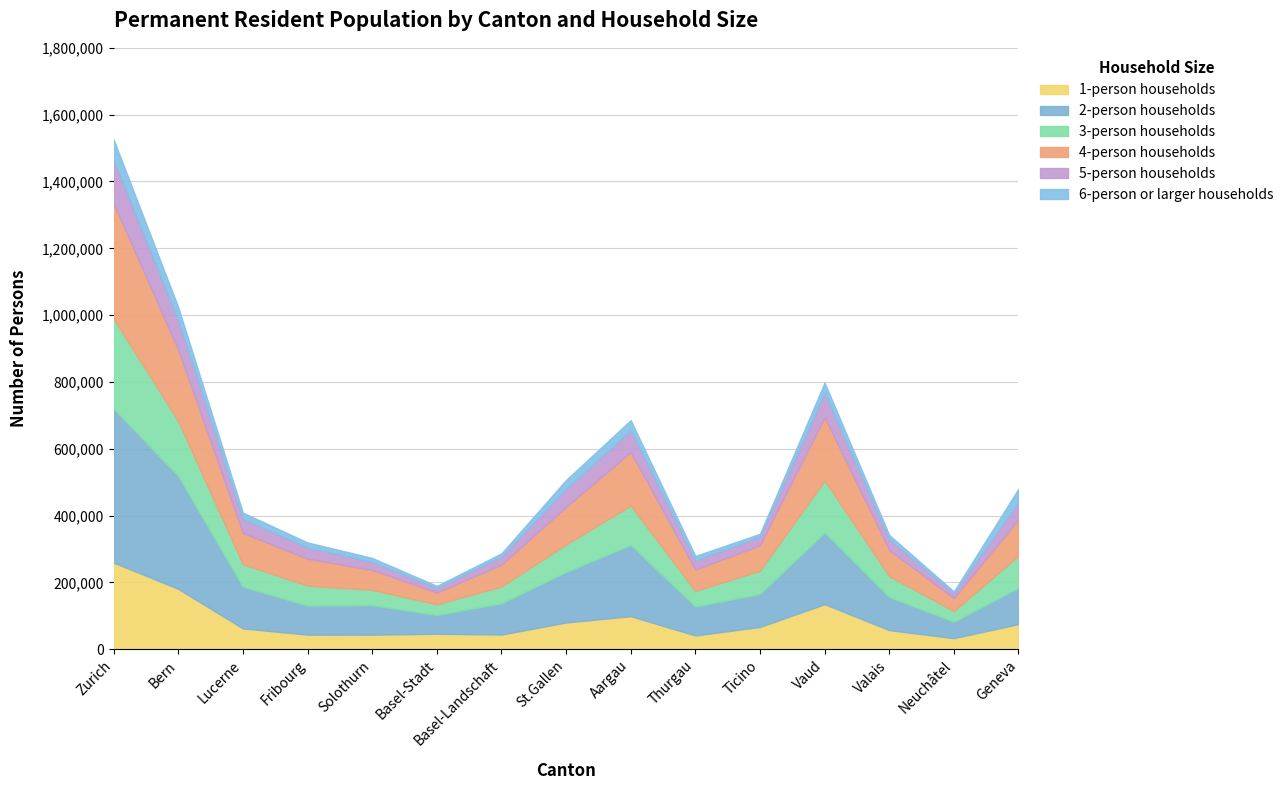

Reading left to right, transcribe all the data shown in this chart.

1-person households: Zurich=259514	Bern=180824	Lucerne=62554	Fribourg=43876	Solothurn=43737	Basel-Stadt=46476	Basel-Landschaft=44141	St.Gallen=80223	Aargau=99099	Thurgau=41414	Ticino=66863	Vaud=135120	Valais=57409	Neuchâtel=33387	Geneva=75358
2-person households: Zurich=460468	Bern=337652	Lucerne=124660	Fribourg=86892	Solothurn=88254	Basel-Stadt=56164	Basel-Landschaft=93392	St.Gallen=151048	Aargau=213410	Thurgau=86842	Ticino=98508	Vaud=214544	Valais=98992	Neuchâtel=49040	Geneva=108852
3-person households: Zurich=269820	Bern=164406	Lucerne=67152	Fribourg=59901	Solothurn=45765	Basel-Stadt=32319	Basel-Landschaft=50223	St.Gallen=82272	Aargau=117936	Thurgau=46506	Ticino=69864	Vaud=155454	Valais=62484	Neuchâtel=31971	Geneva=96054
4-person households: Zurich=344976	Bern=213320	Lucerne=93744	Fribourg=80560	Solothurn=59956	Basel-Stadt=34696	Basel-Landschaft=66004	St.Gallen=112352	Aargau=159904	Thurgau=64016	Ticino=75564	Vaud=189684	Valais=78224	Neuchâtel=38936	Geneva=108668
5-person households: Zurich=129600	Bern=87750	Lucerne=42240	Fribourg=33540	Solothurn=24005	Basel-Stadt=13570	Basel-Landschaft=23940	St.Gallen=53710	Aargau=64490	Thurgau=26975	Ticino=25870	Vaud=72025	Valais=31590	Neuchâtel=14145	Geneva=51185
6-person or larger households: Zurich=61377	Bern=39834	Lucerne=18623	Fribourg=15001	Solothurn=11787	Basel-Stadt=6565	Basel-Landschaft=9353	St.Gallen=27146	Aargau=30954	Thurgau=13582	Ticino=9038	Vaud=31435	Valais=13443	Neuchâtel=5661	Geneva=40769